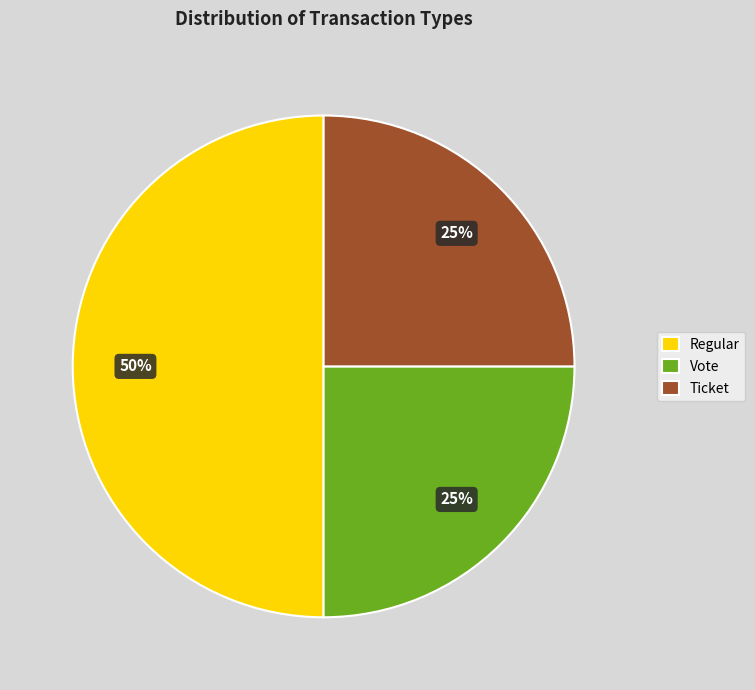

Which slice is the largest?

Regular